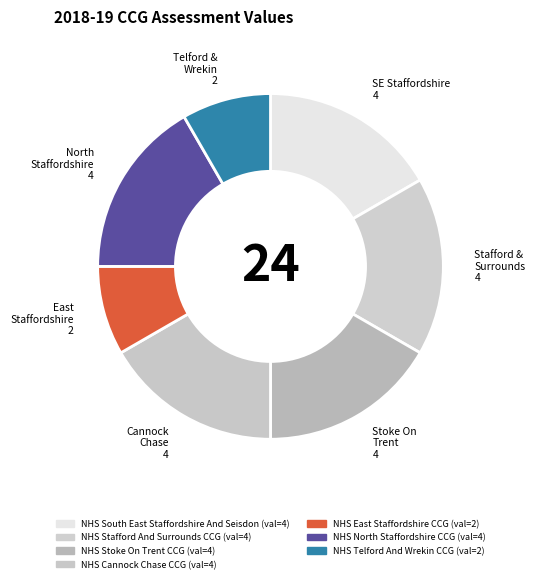

To the nearest percent, what portion does NHS East Staffordshire CCG represent?

8%